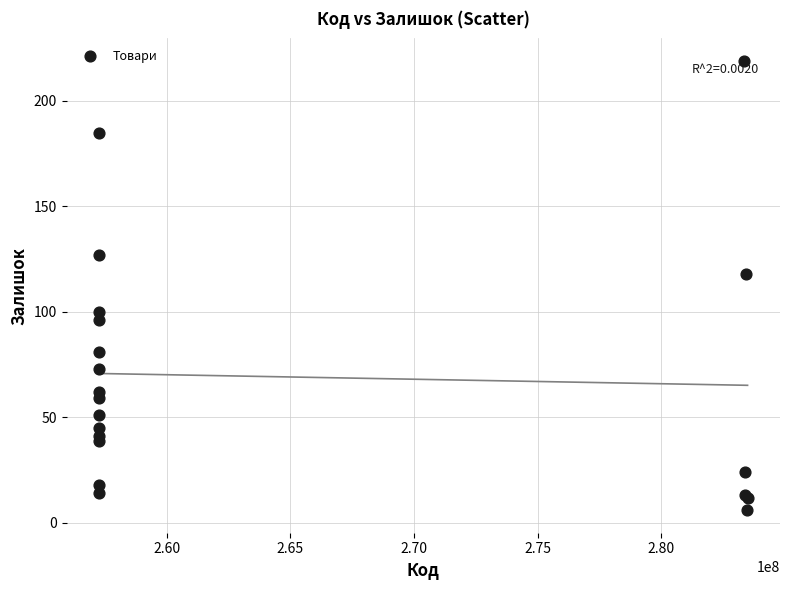

What Y value in the scatter plot is closest to 112?

118